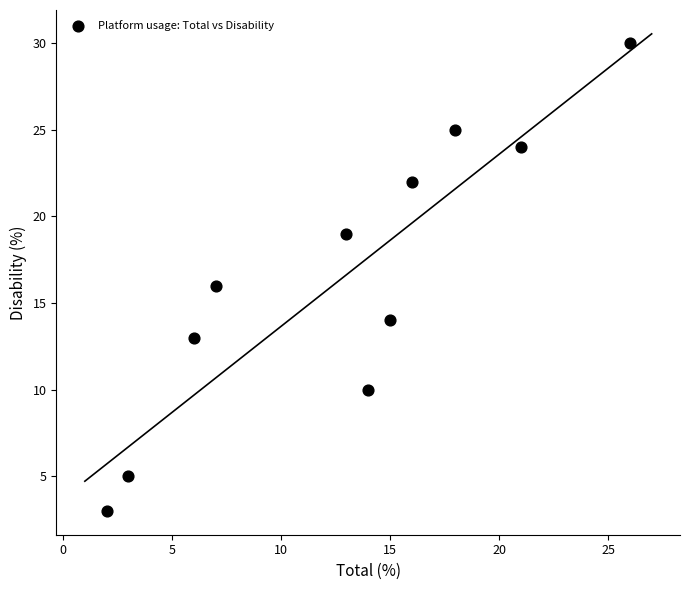

What is the range of Y values (max minus min)?

27